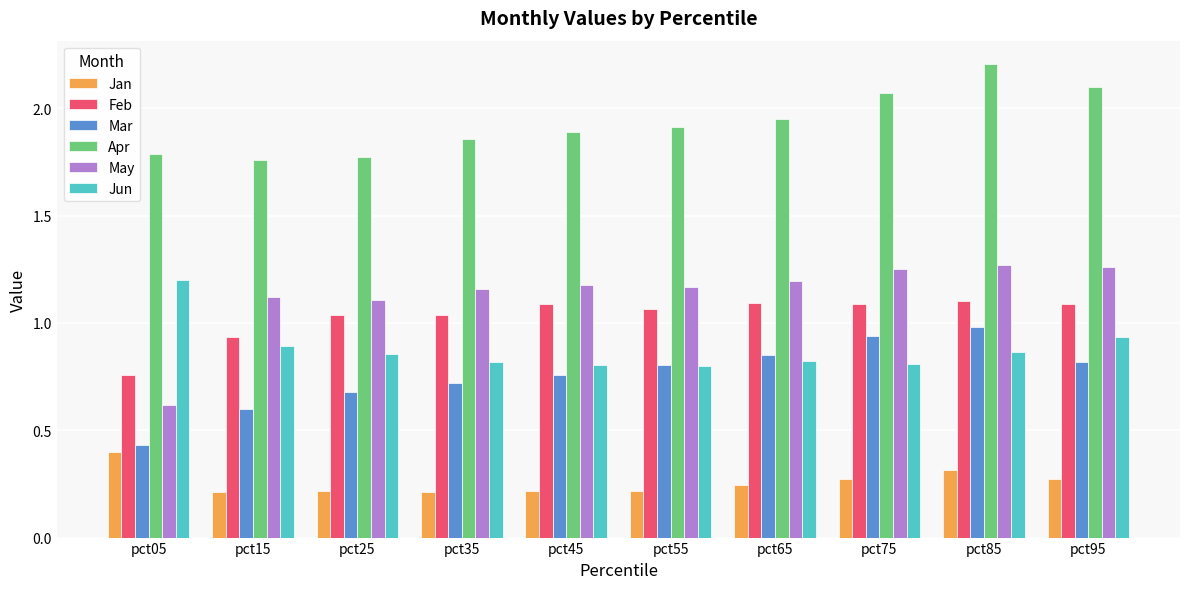

Which series has the largest total across all categories?

Apr